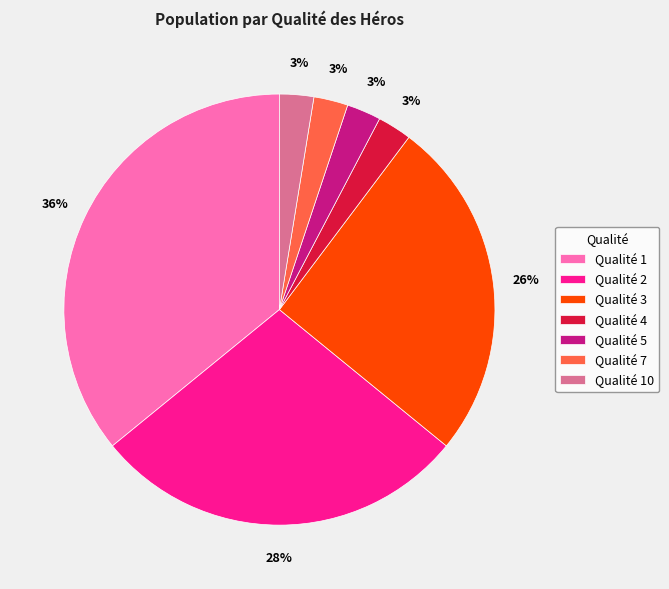

Approximately how many times larger is the value at Qualité 1 compared to Qualité 3?

1.4